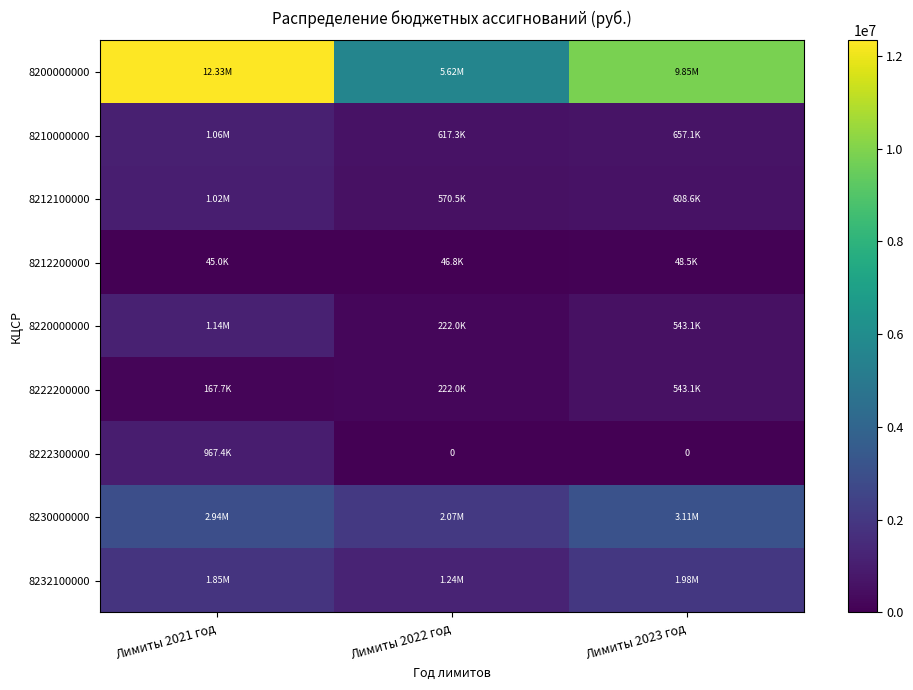

Between Лимиты 2021 год and Лимиты 2023 год, which is larger?

Лимиты 2021 год